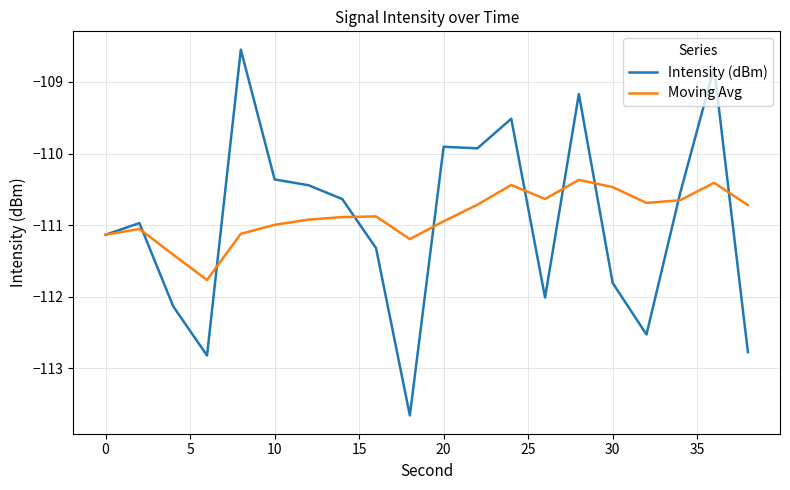

True or false: Moving Avg and Intensity (dBm) cross at least once.

True